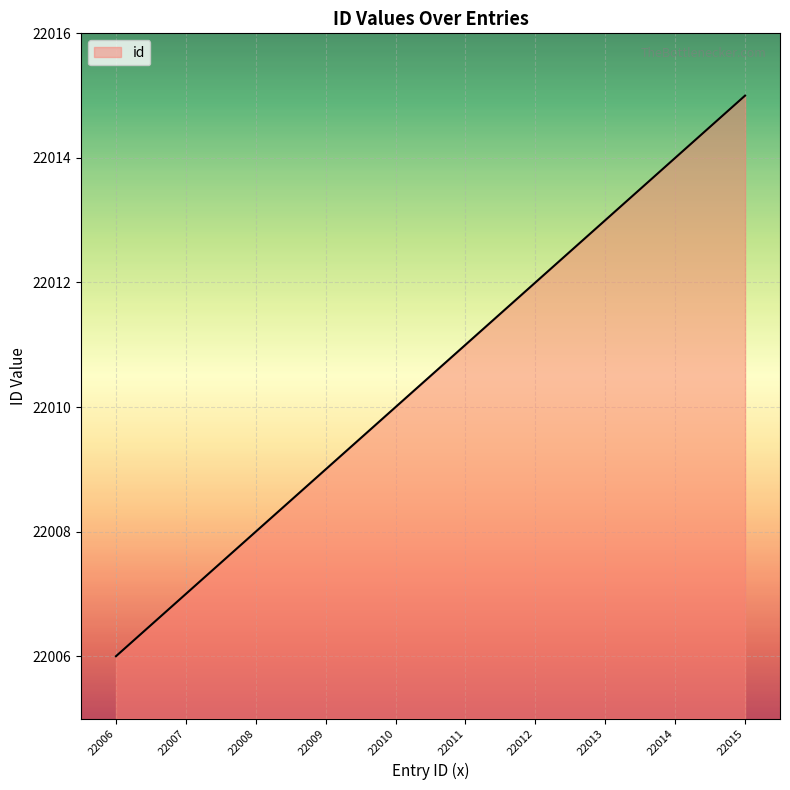

What is the change in value from 22012 to 22013?

+1